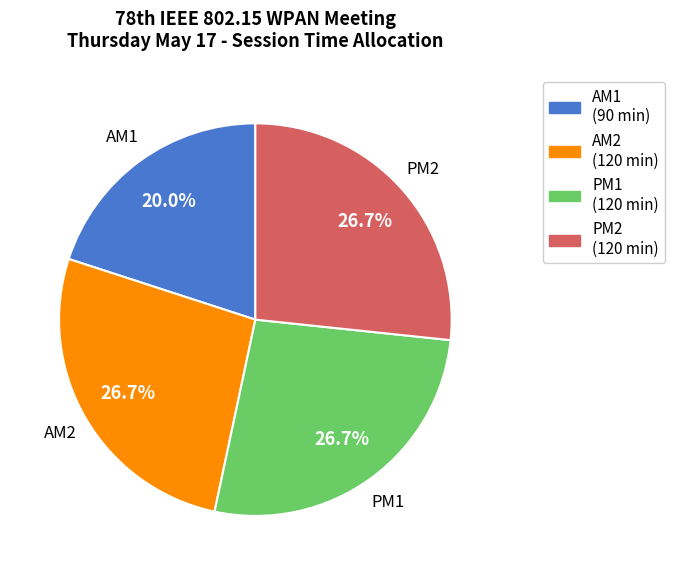

To the nearest percent, what is the combined percentage of AM2 and PM1?

53%